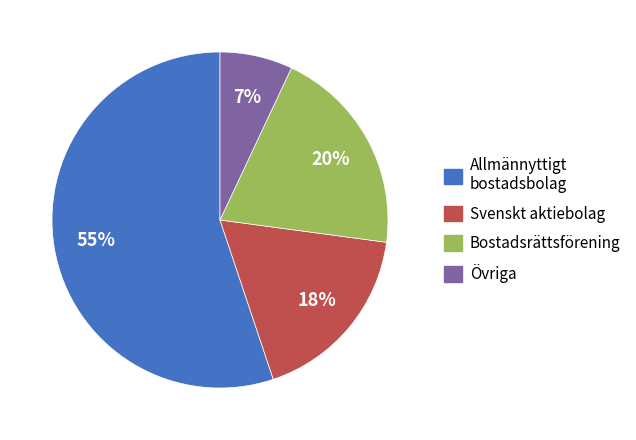

To the nearest percent, what is the average slice percentage?

25%